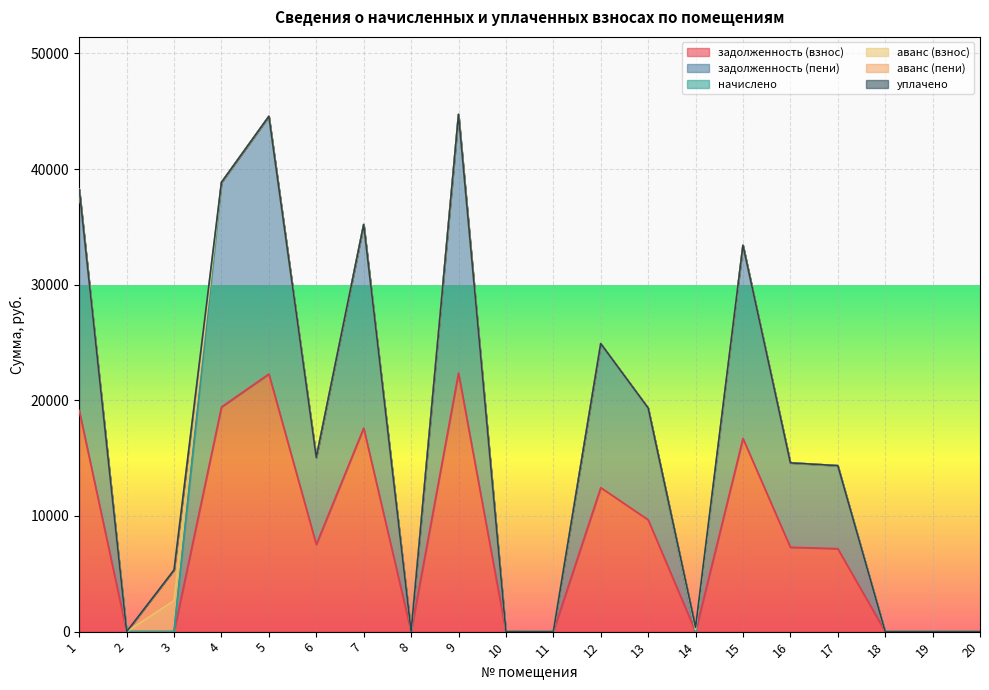

How many distinct data groups are displayed?

6